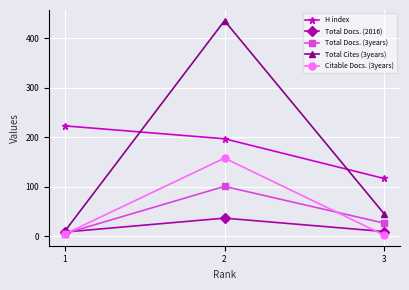

At how many categories does at least one series exceed 354?

1